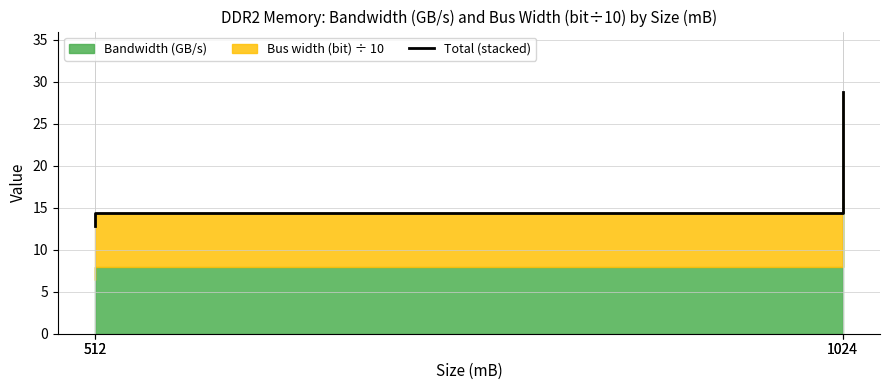

True or false: there are more than 2 points higher than both neighbors.

False